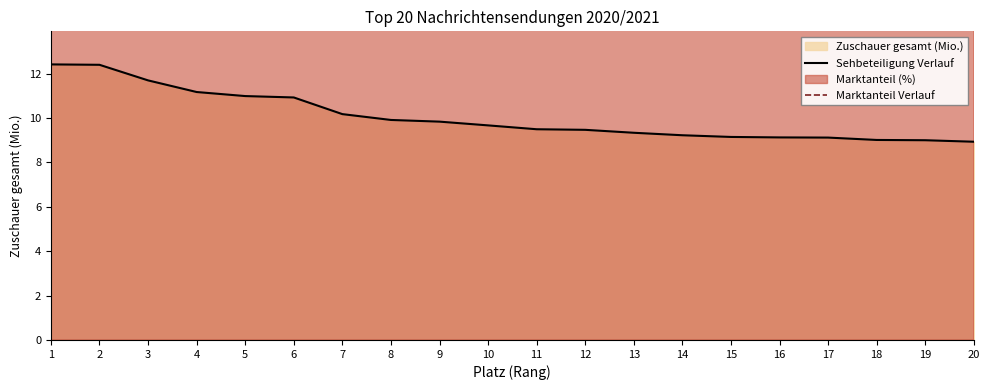

What is the spread (max minus min) of values at 13?

17.7